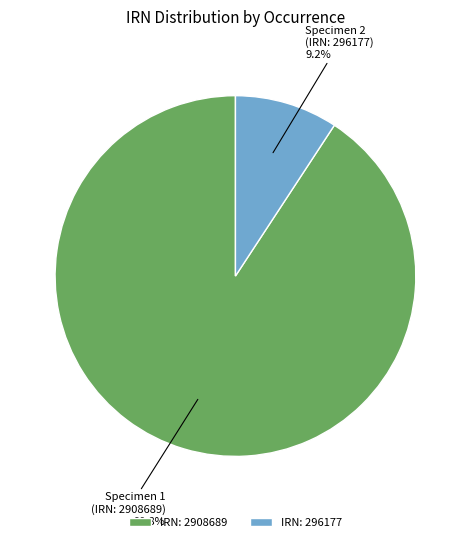

Is there any slice that represents more than half of the pie?

Yes